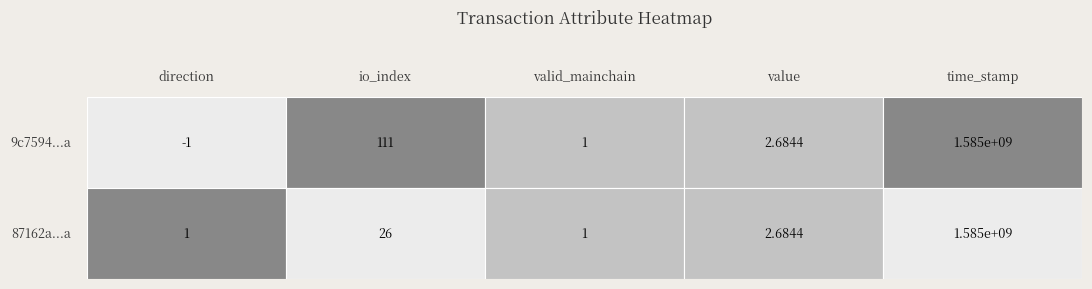

How many data points in 87162a61e80f8457924239486045ee73816f288 are above 2?

3